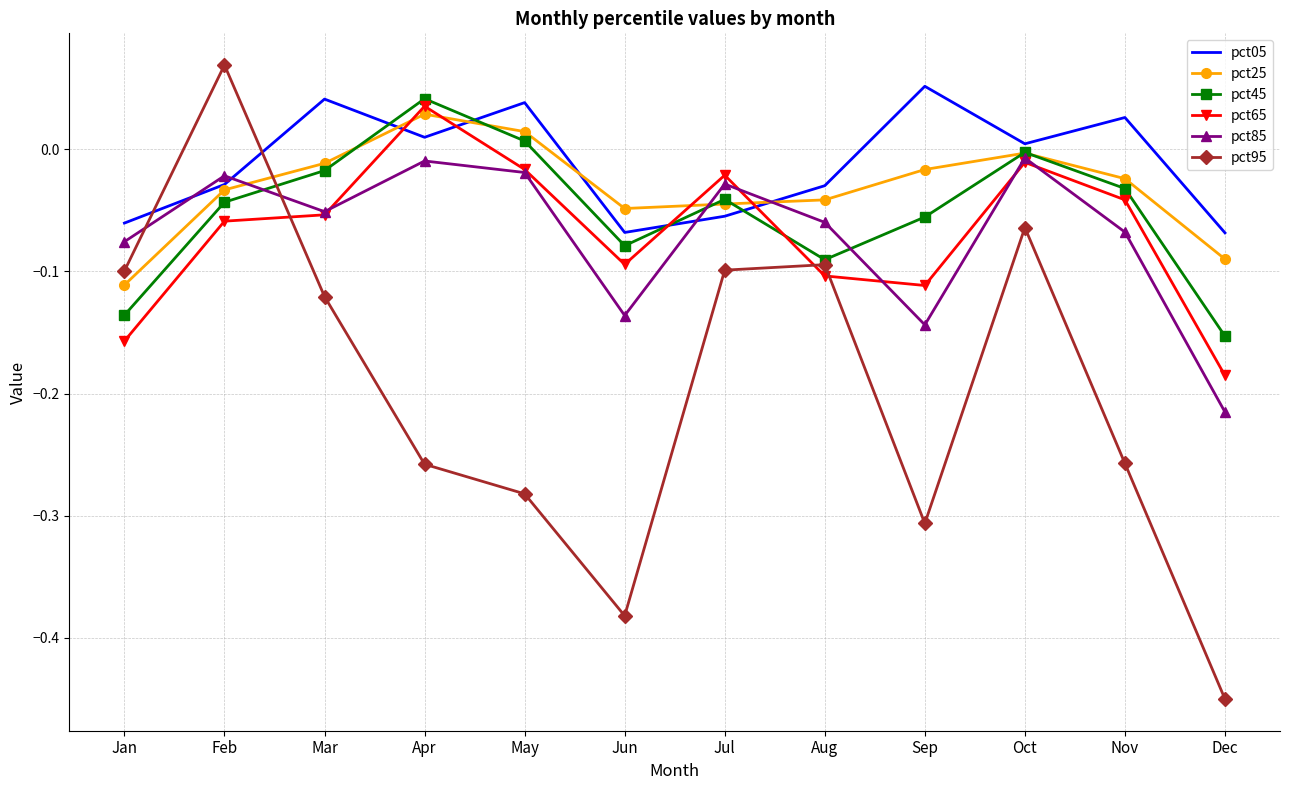

Rank the series at Sep from lowest to highest value.

pct95, pct85, pct65, pct45, pct25, pct05